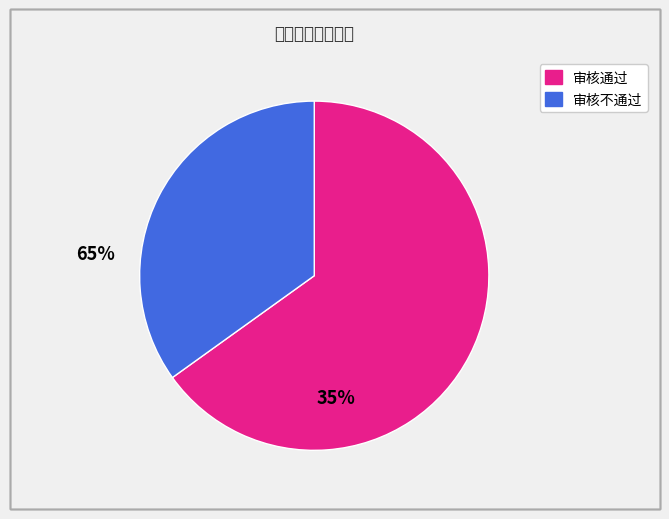

Does any single category account for the majority?

Yes